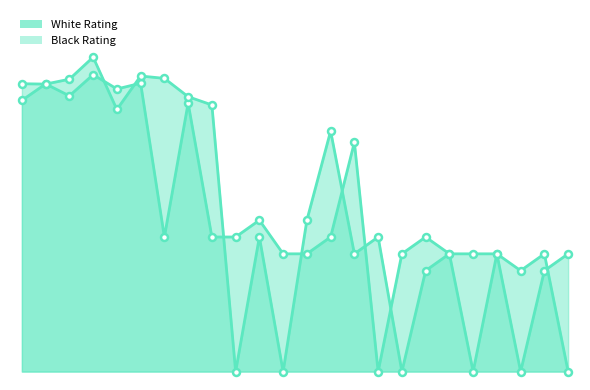

What value does the White Rating series have at 19, to the nearest 10?

700